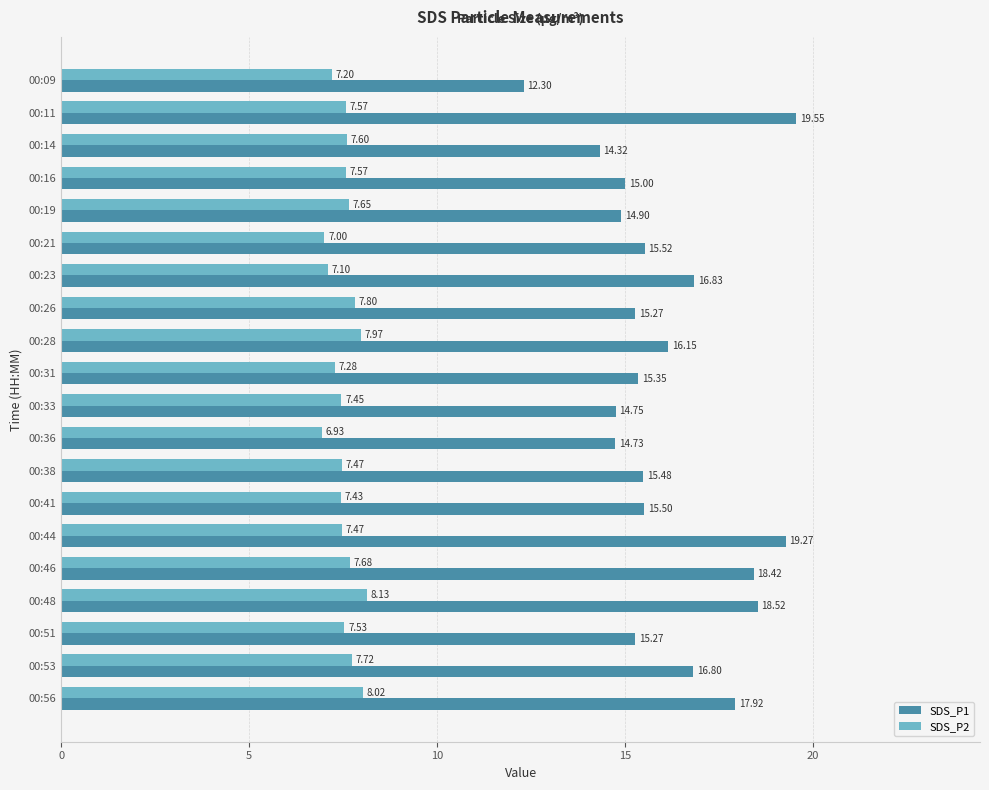

What is the sum of the SDS_P2 values at 00:53 and 00:44?

15.2